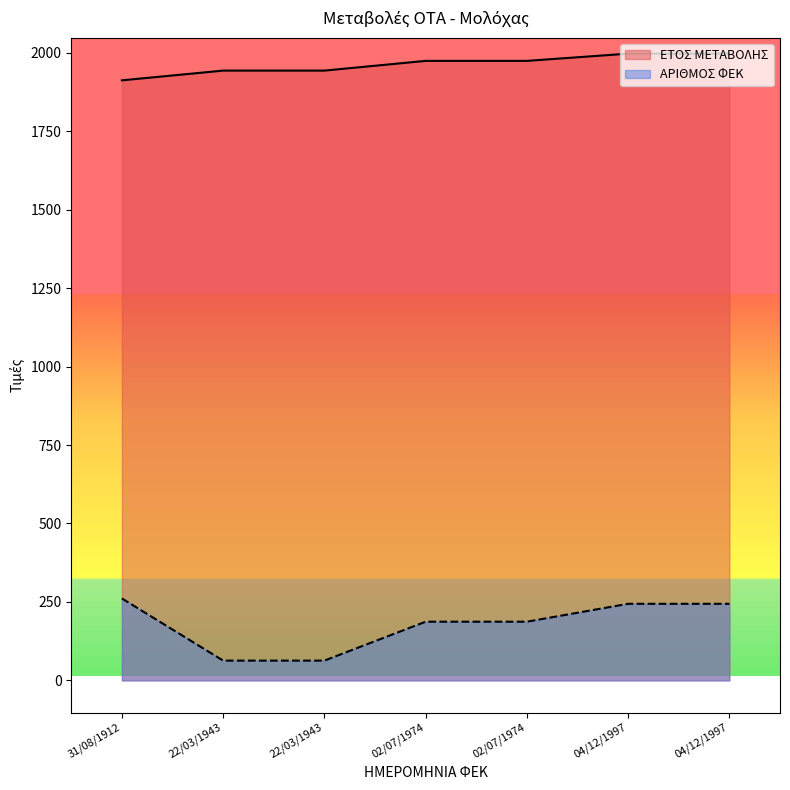

What is the maximum value shown in the chart?

1997